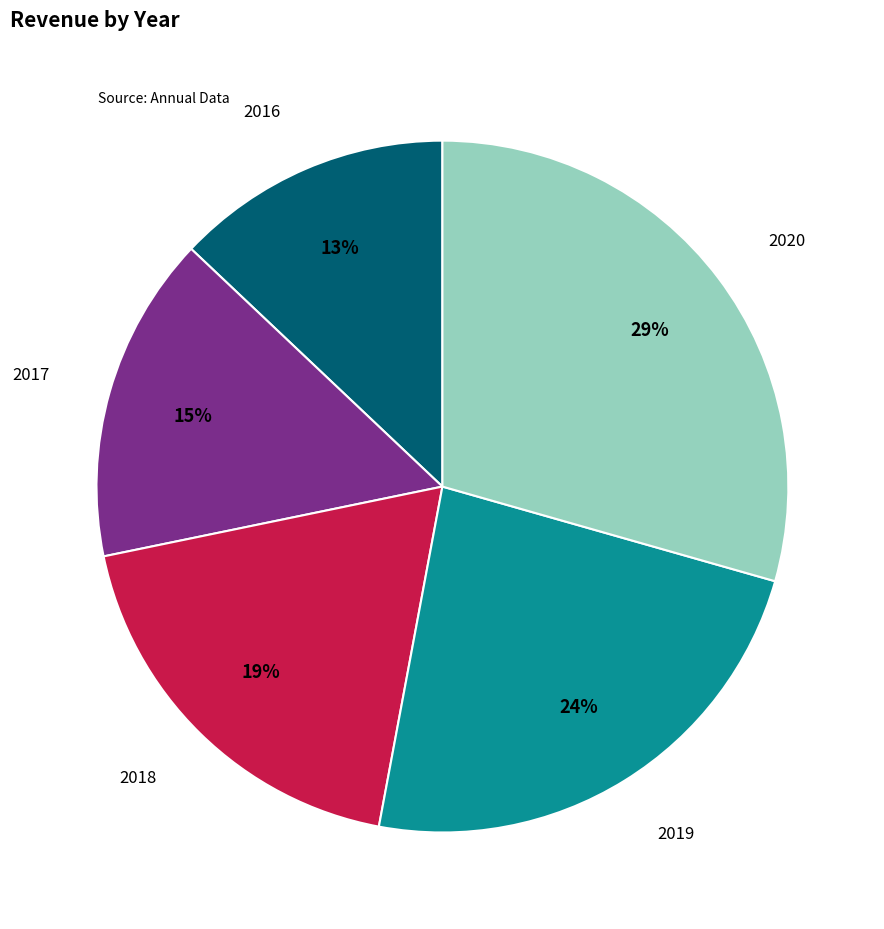

What is the smallest slice in the pie chart?

2016